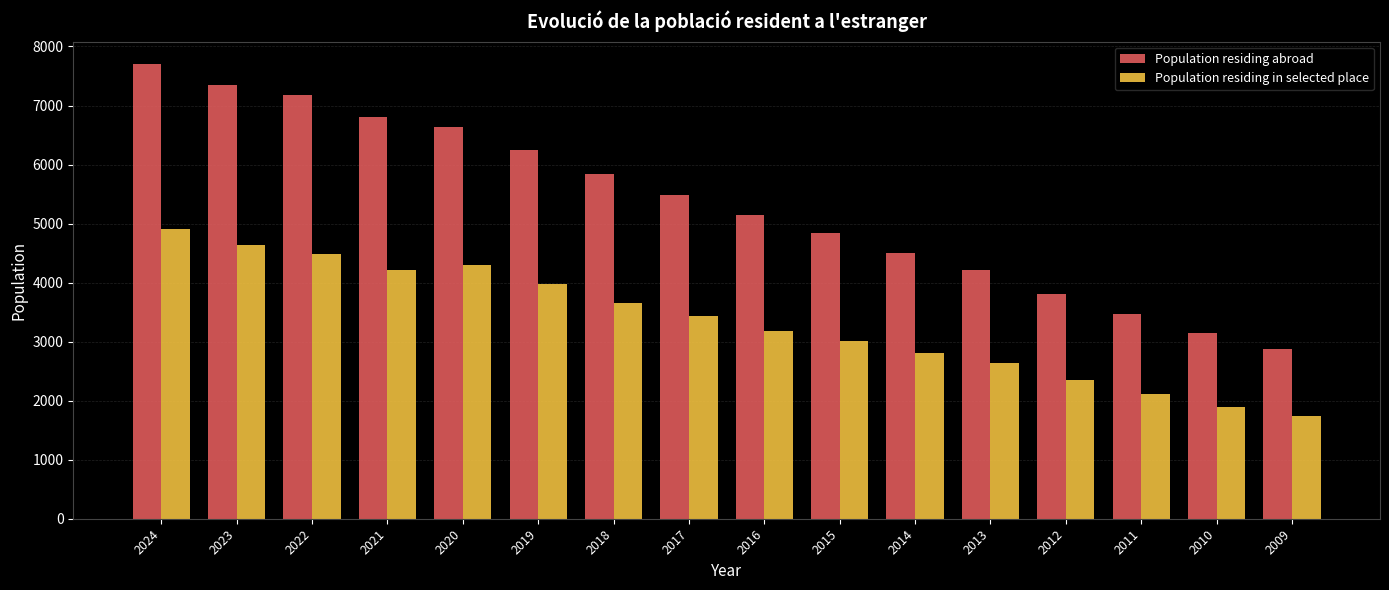

What are all the series names shown in the legend?

Population residing abroad, Population residing in selected place